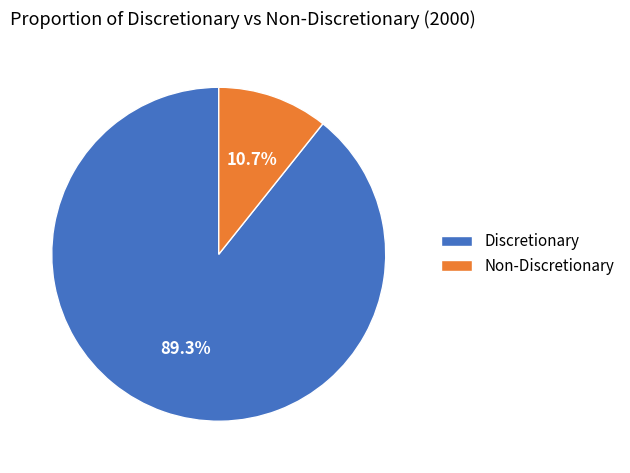

Approximately how many times larger is the value at Discretionary compared to Non-Discretionary?

8.3